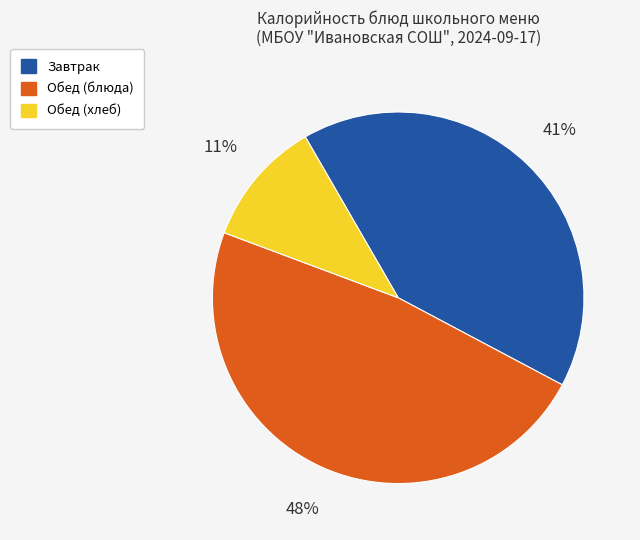

Is there any slice that represents more than half of the pie?

No